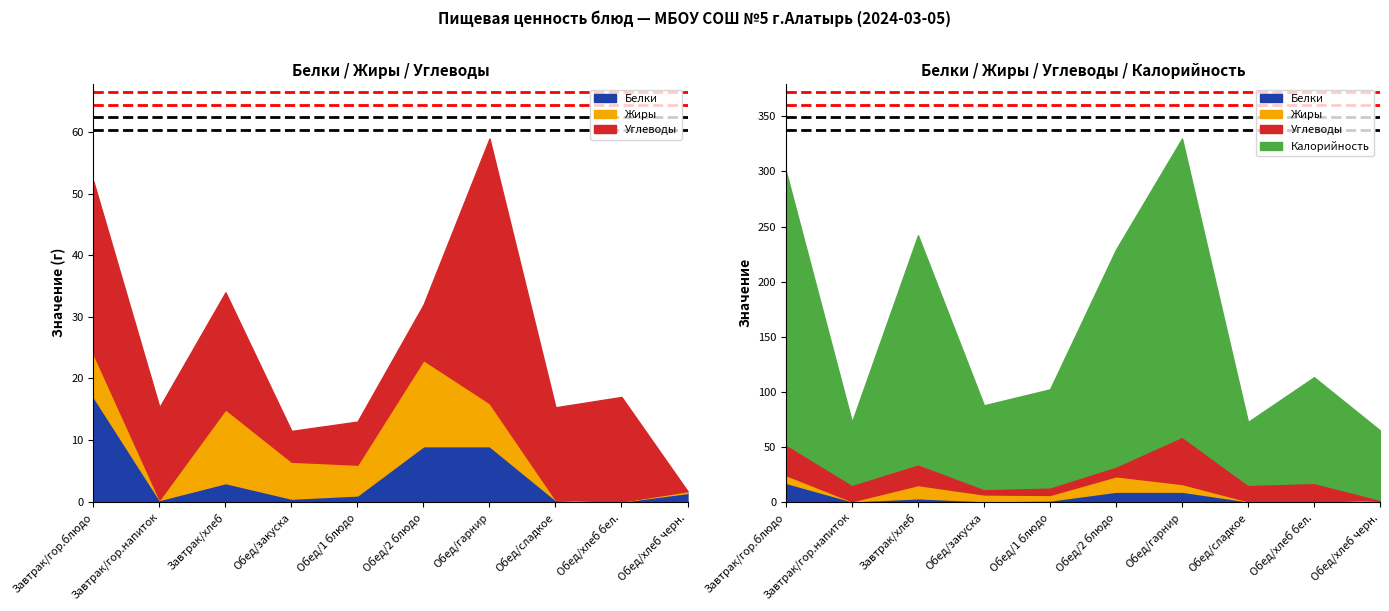

How many values in the Калорийность series are below 96?

5